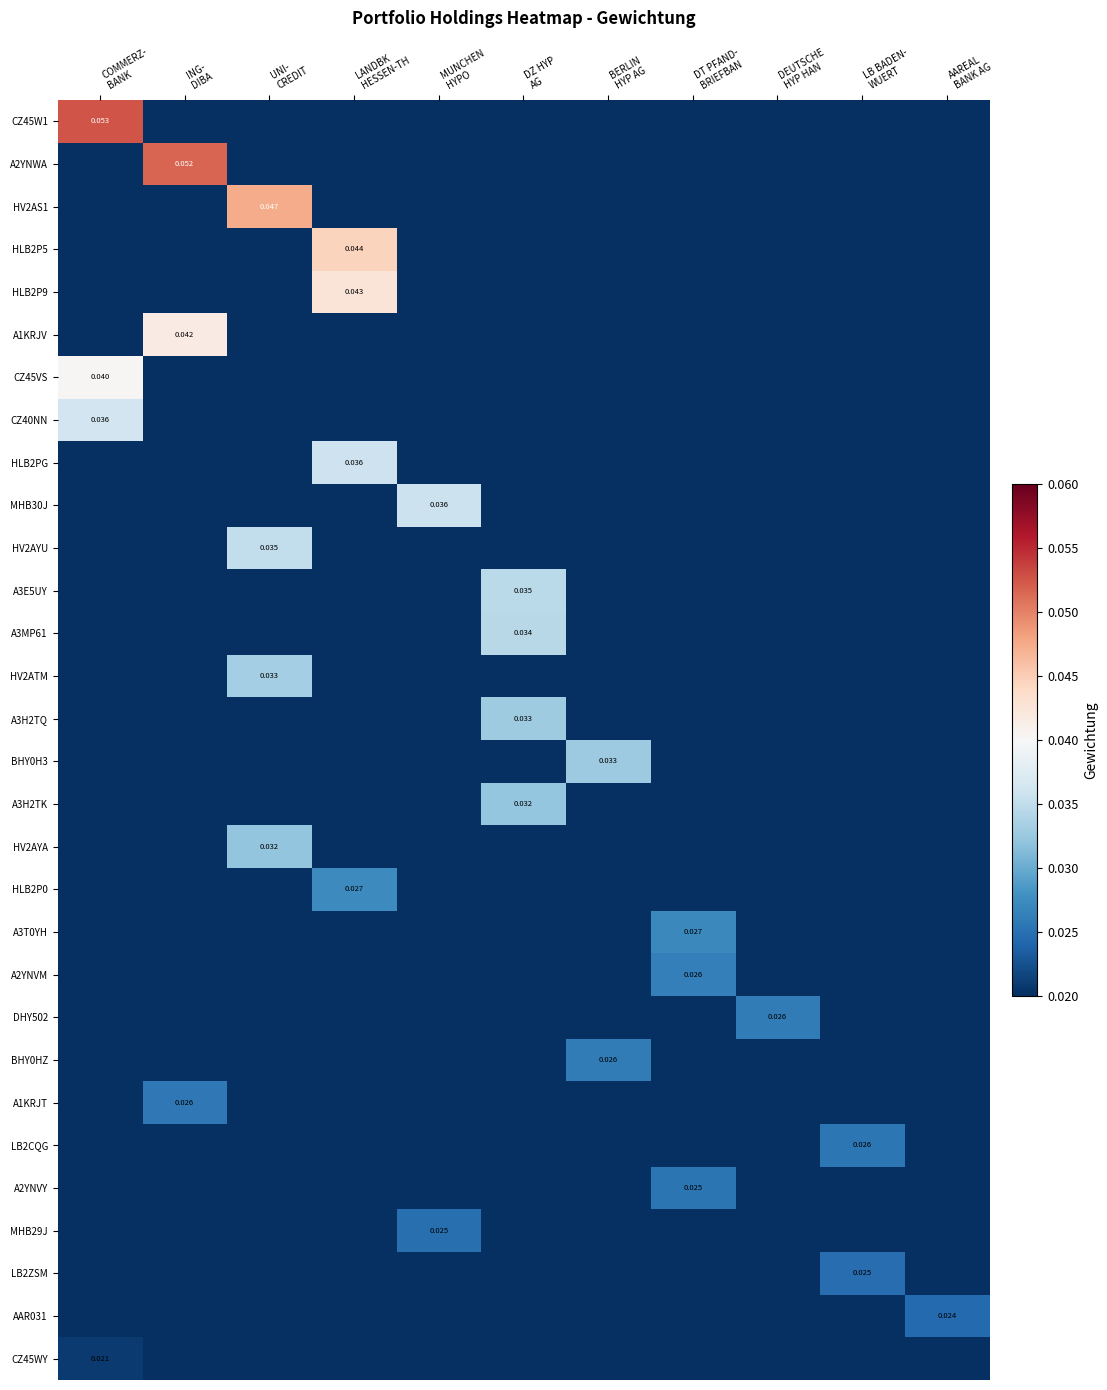

Which label corresponds to the smallest value in the chart?

ING-
DIBA